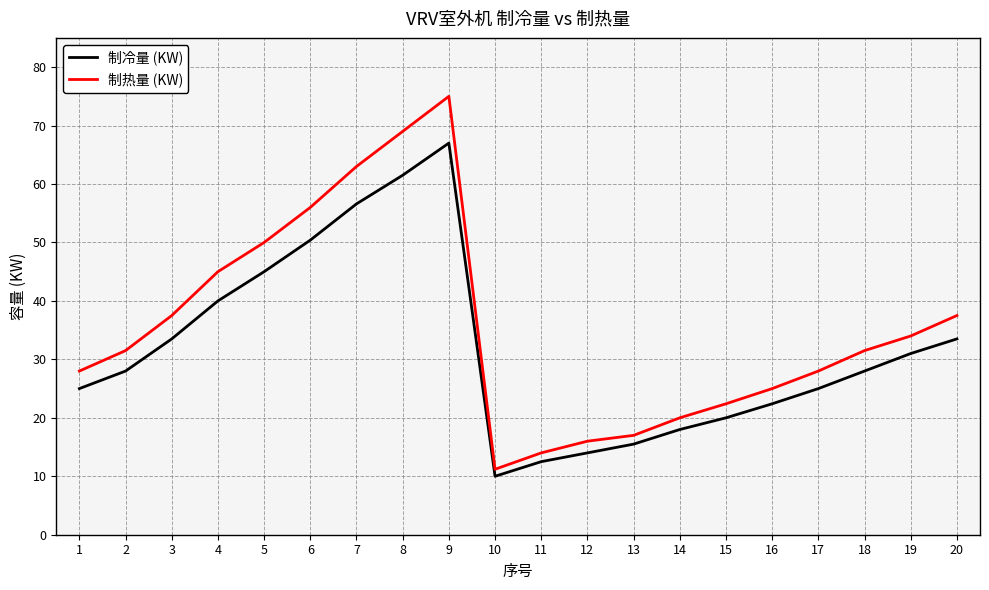

Is this an area chart (filled region under the line)?

No